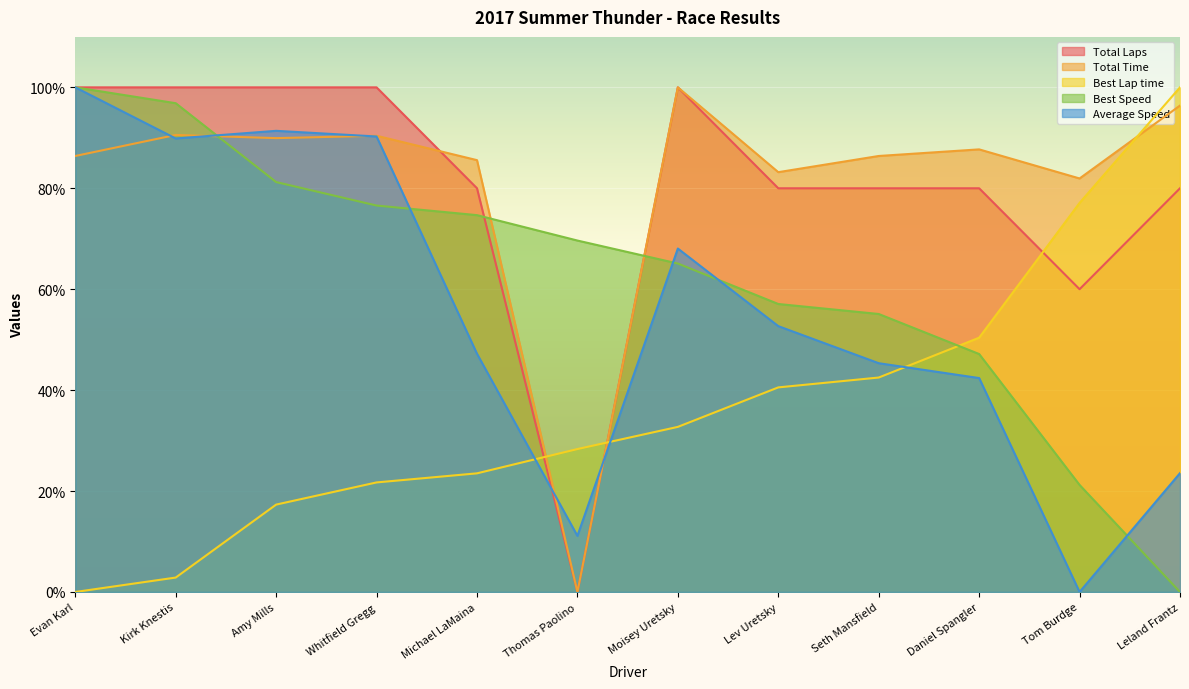

Reading left to right, transcribe all the data shown in this chart.

Total Laps: 100.0	100.0	100.0	100.0	80.0	0.0	100.0	80.0	80.0	80.0	60.0	80.0
Total Time: 86.4	90.6	89.9	90.4	85.6	0.0	100.0	83.2	86.4	87.7	81.9	96.4
Best Lap time: 0.0	2.9	17.3	21.7	23.5	28.3	32.7	40.5	42.5	50.4	77.1	100.0
Best Speed: 100.0	96.9	81.2	76.6	74.7	69.6	65.1	57.1	55.1	47.2	21.2	0.0
Average Speed: 100.0	89.9	91.4	90.3	47.2	11.1	68.1	52.7	45.3	42.4	0.0	23.5